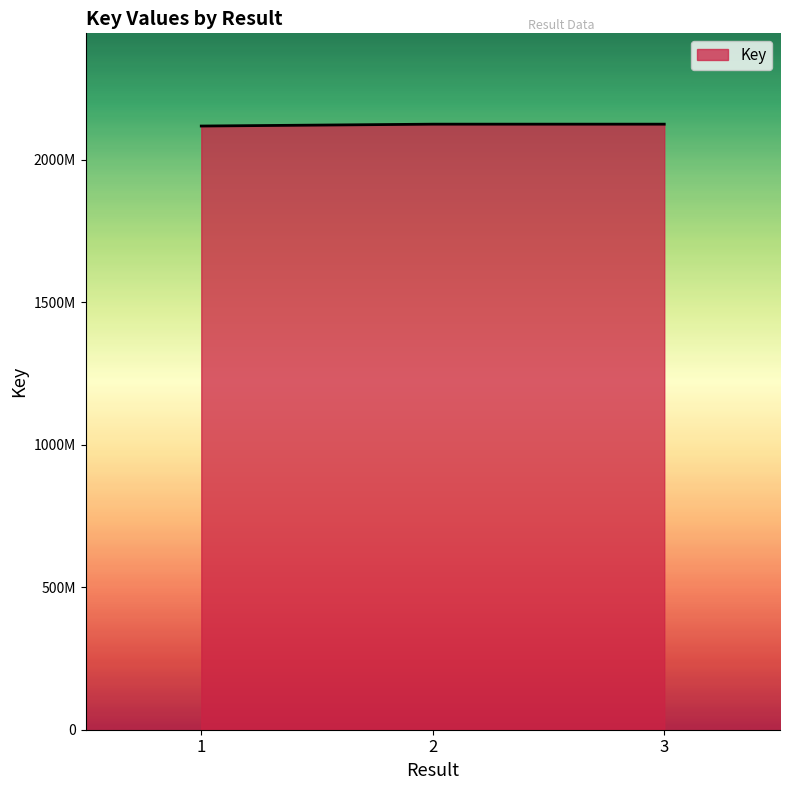

Does the chart display data point markers on the line(s)?

No